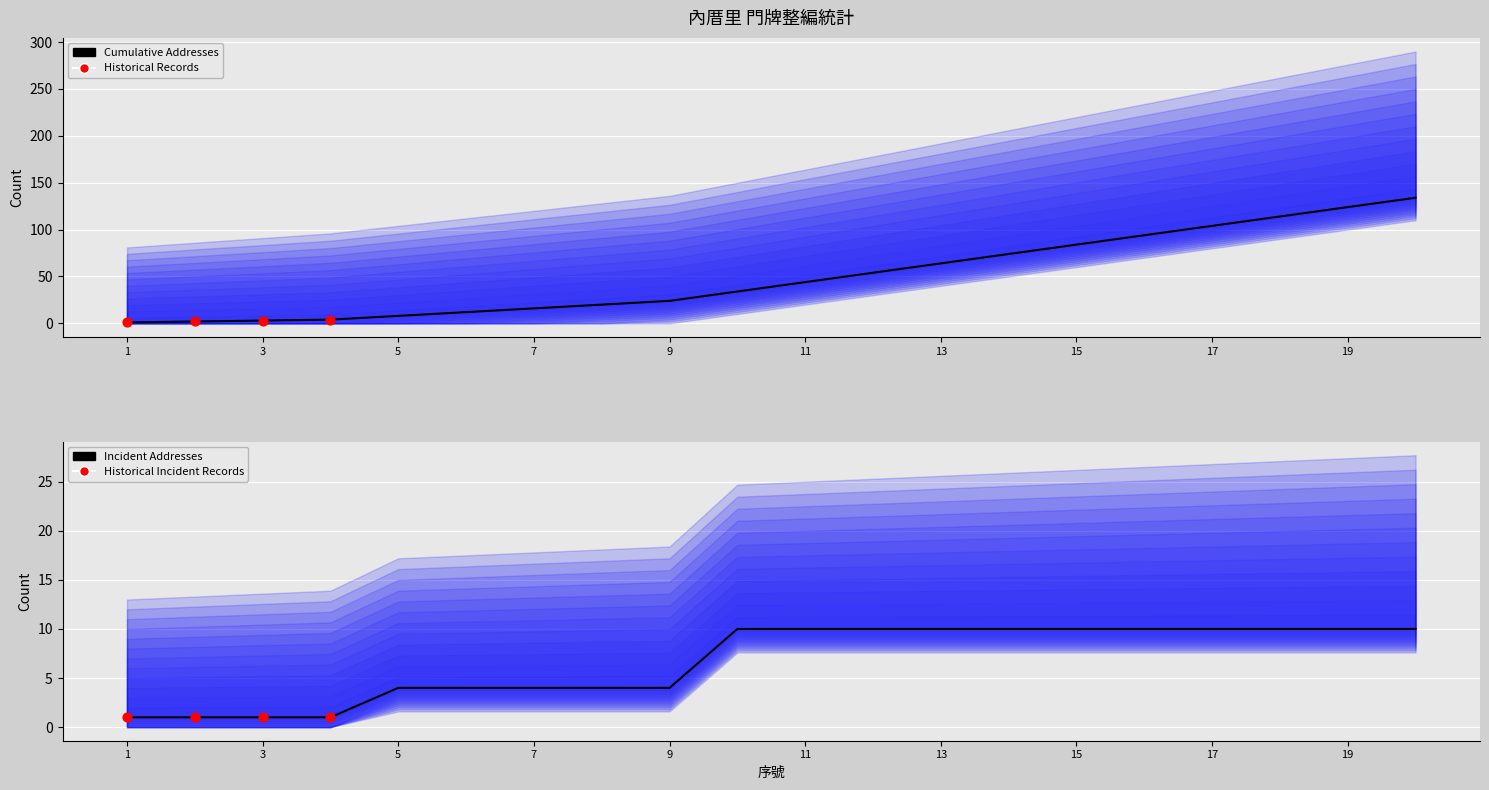

At how many categories does at least one series exceed 119?

2